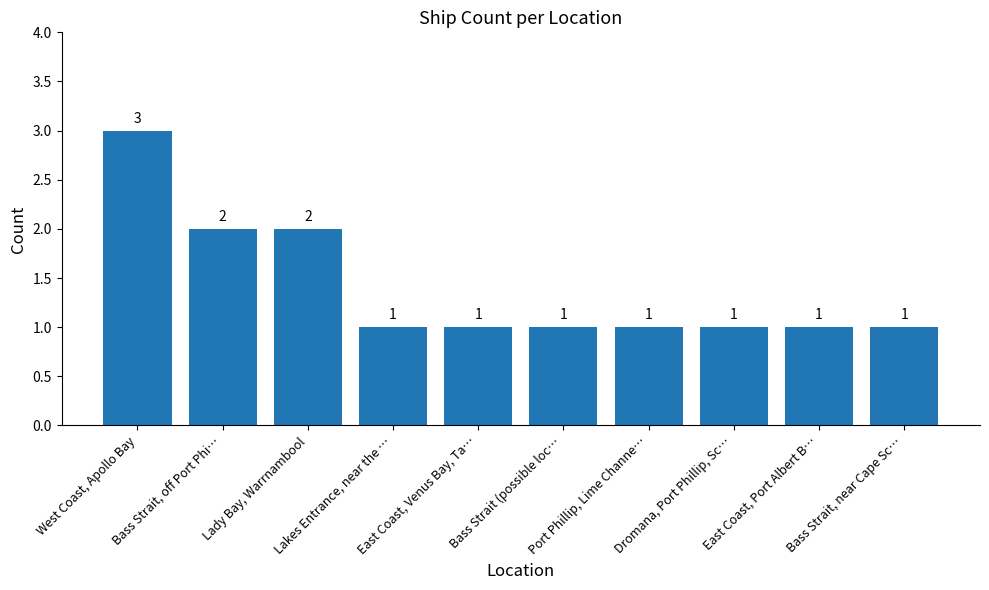

How many values are between 1 and 2?

9